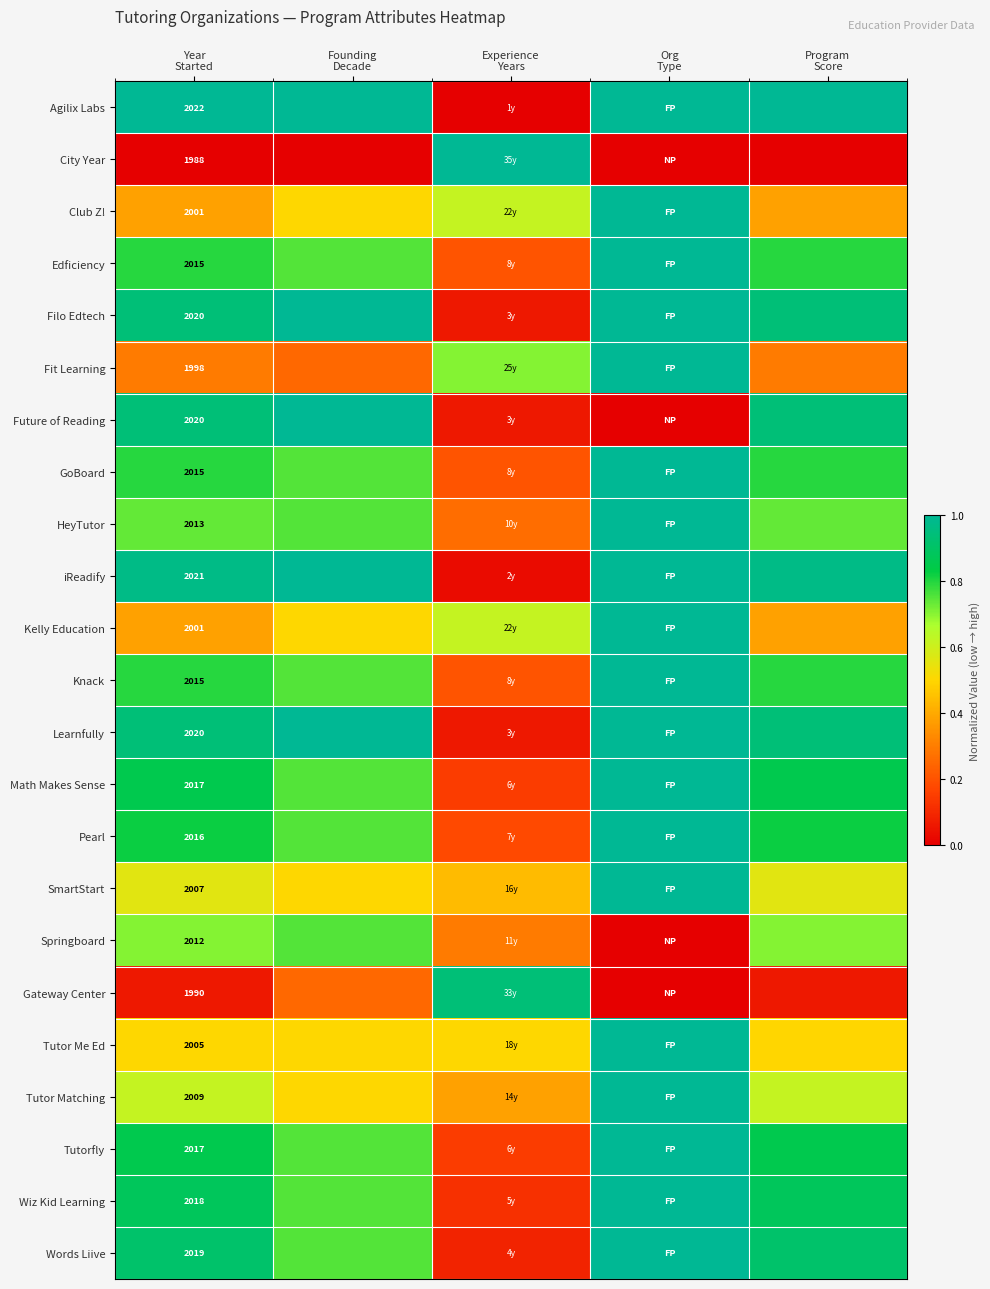

What is the sum of all Filo Edtech values?

3.9